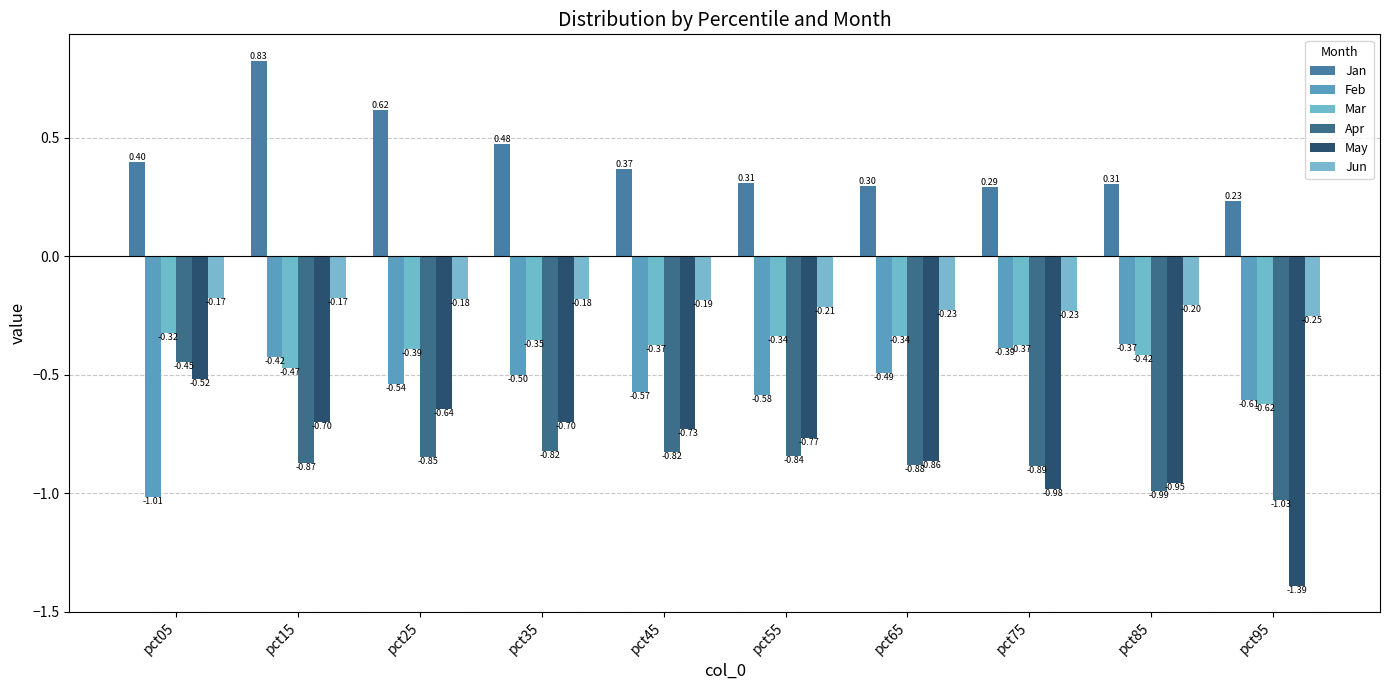

At which category is the sum across all series the highest?

pct15